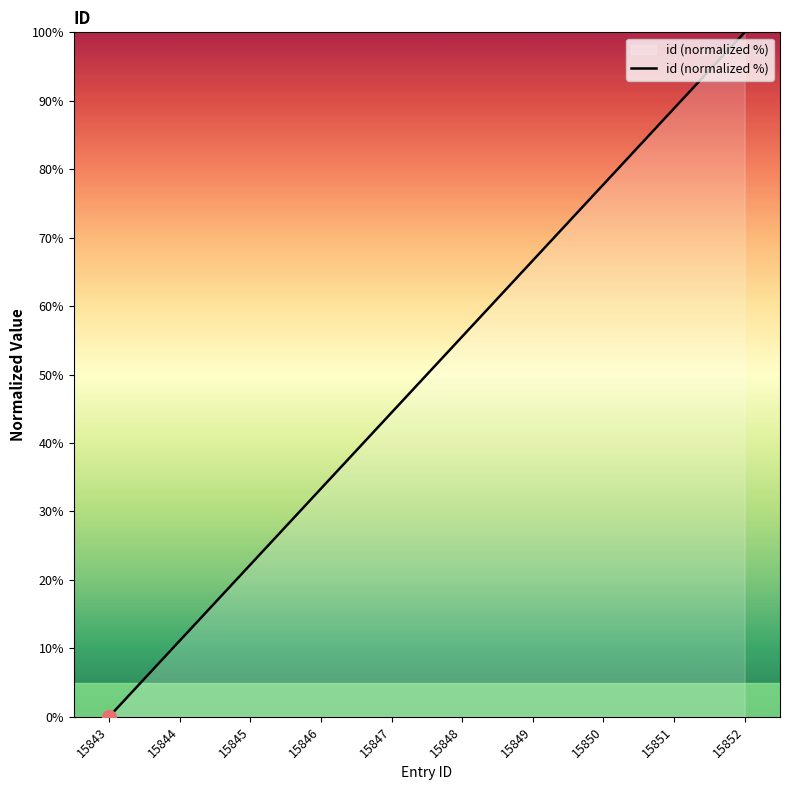

What is the sum of all values?

500.0